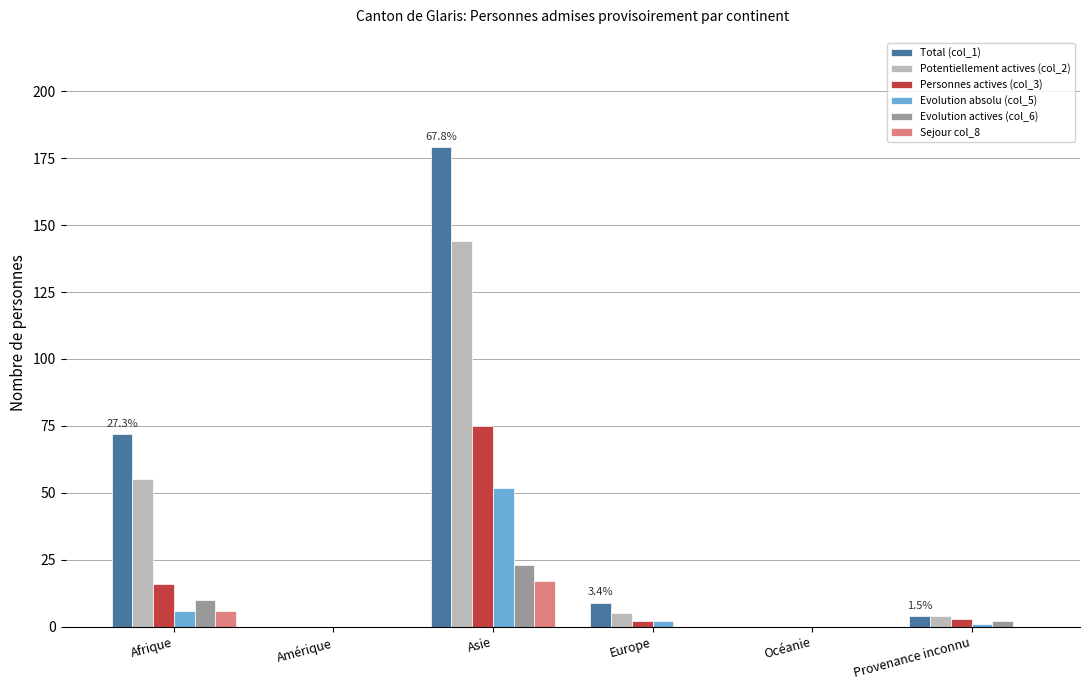

Reading left to right, transcribe all the data shown in this chart.

Total (col_1): 72	0	179	9	0	4
Potentiellement actives (col_2): 55	0	144	5	0	4
Personnes actives (col_3): 16	0	75	2	0	3
Evolution absolu (col_5): 6	0	52	2	0	1
Evolution actives (col_6): 10	0	23	0	0	2
Sejour col_8: 6	0	17	0	0	0